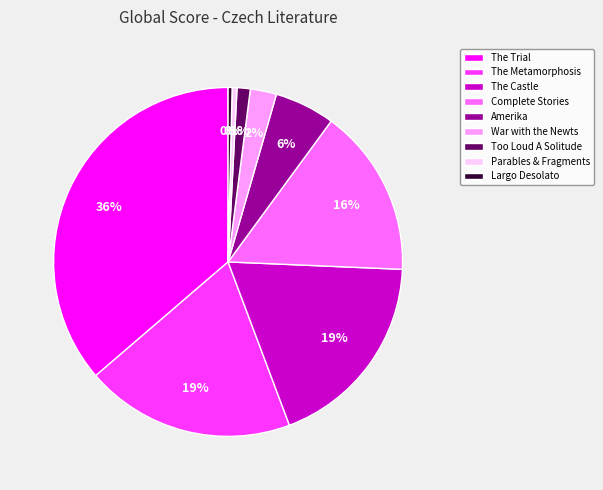

The Amerika slice represents 6% of the pie. True or false?

True